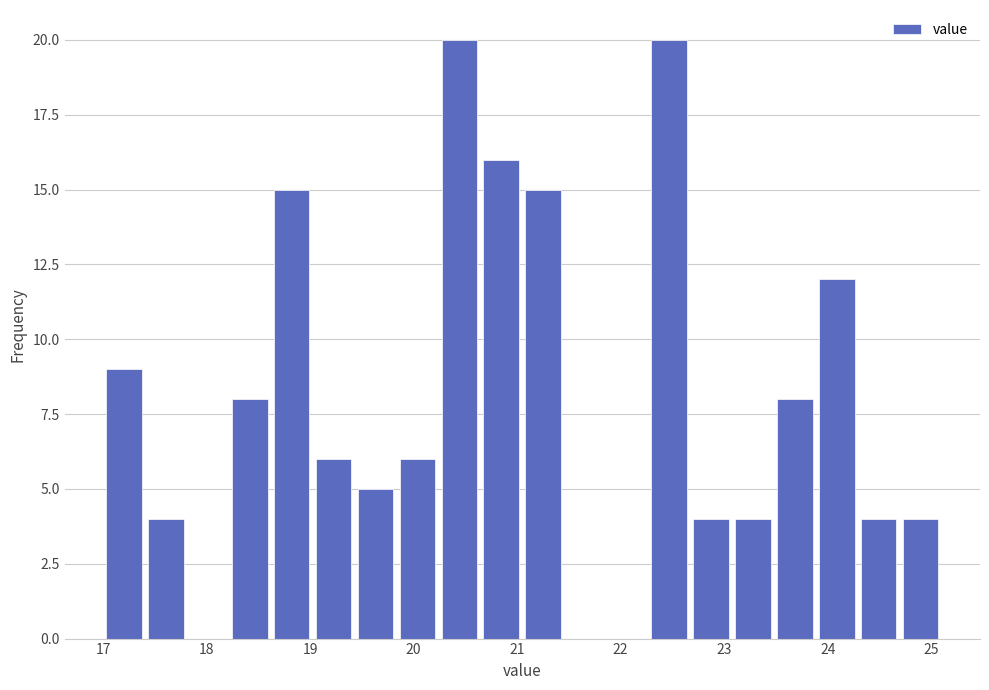

Reading left to right, transcribe this chart: for each bar, give the range it covers on the x-axis and its height. Neither the bar edges nor the heights are printed on the chart, so give them approximately, as read against the axes.

17.0 to 17.4: 9
17.4 to 17.8: 4
17.8 to 18.2: 0
18.2 to 18.7: 8
18.7 to 19.1: 15
19.1 to 19.5: 6
19.5 to 19.9: 5
19.9 to 20.3: 6
20.3 to 20.7: 20
20.7 to 21.1: 16
21.1 to 21.5: 15
21.5 to 21.9: 0
21.9 to 22.3: 0
22.3 to 22.7: 20
22.7 to 23.1: 4
23.1 to 23.5: 4
23.5 to 23.9: 8
23.9 to 24.3: 12
24.3 to 24.7: 4
24.7 to 25.1: 4